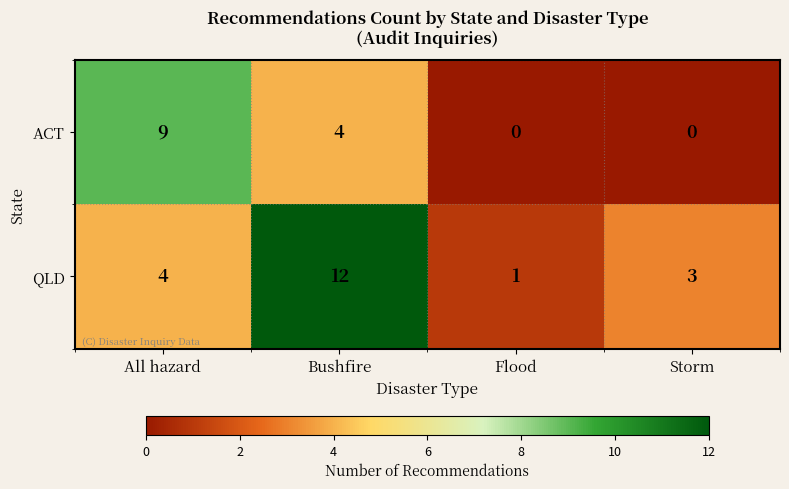

Reading right to left, what are all the values shown in this chart?

ACT: Storm=0	Flood=0	Bushfire=4	All hazard=9
QLD: Storm=3	Flood=1	Bushfire=12	All hazard=4